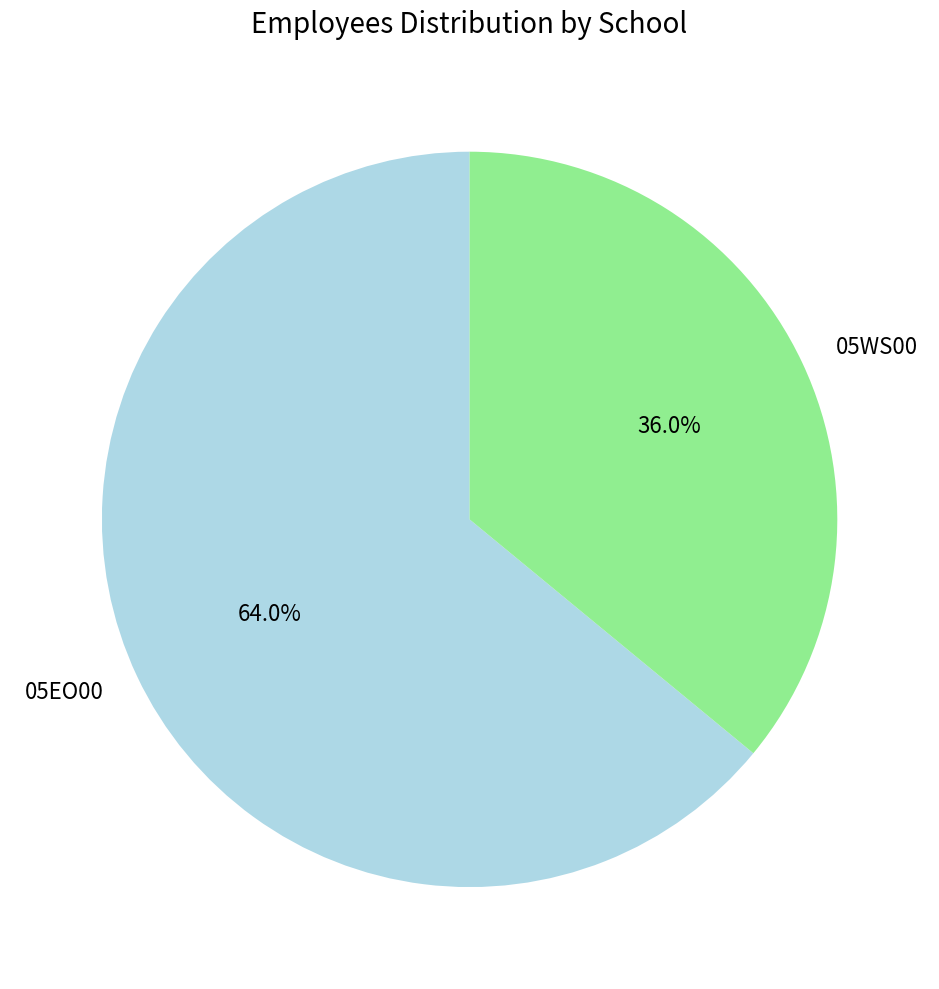

Is it true that 05EO00 is 53% of the pie?

False